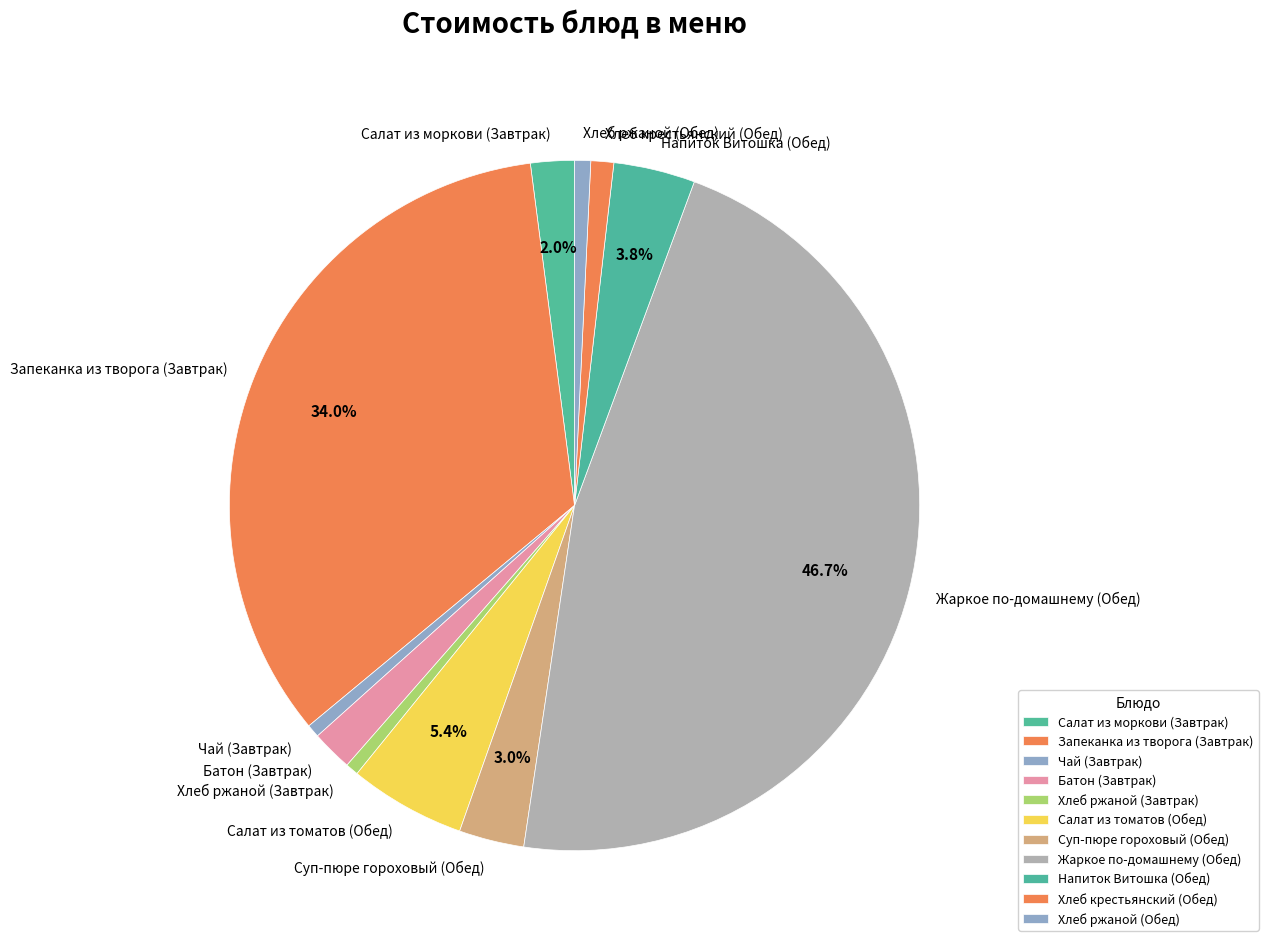

To the nearest percent, what portion does Запеканка из творога (Завтрак) represent?

34%